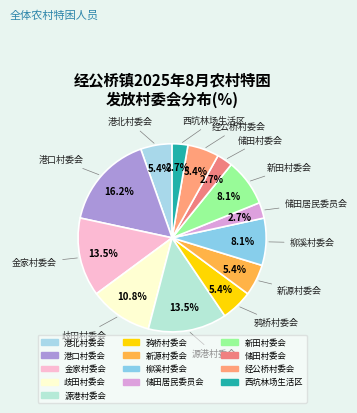

What percentage do 港口村委会 and 西坑林场生活区 together represent?

18.9%